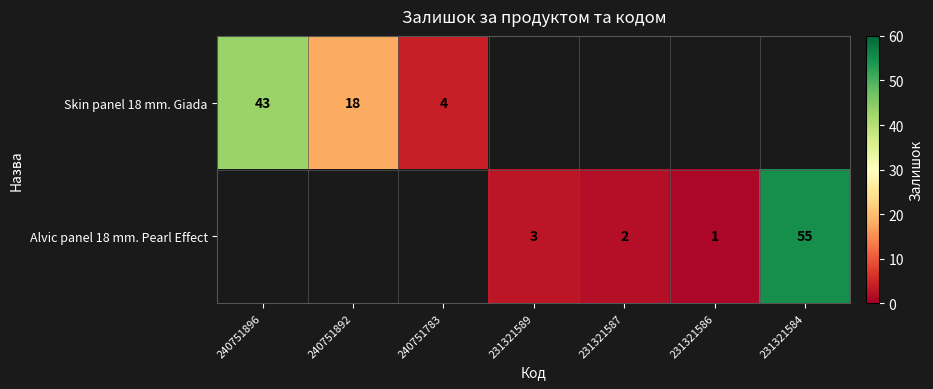

True or false: Skin panel 18 mm. Giada has a value of 2.2 at 240751783.

False